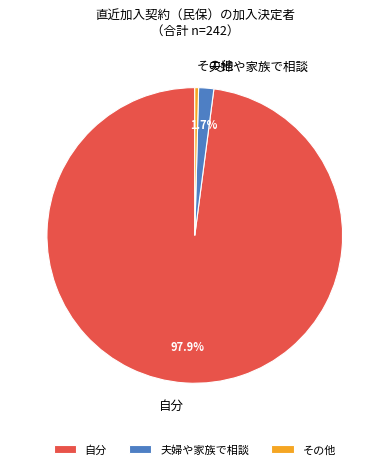

Which category has the biggest portion of the pie?

自分